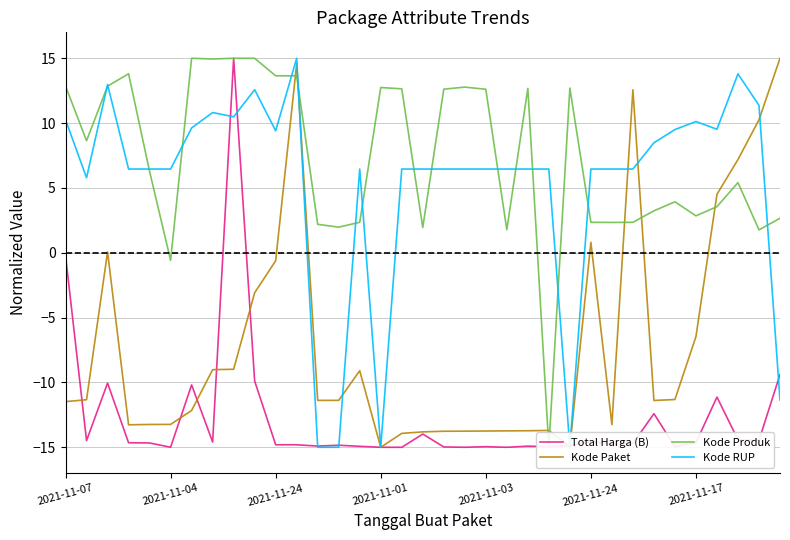

Reading left to right, transcribe all the data shown in this chart.

Total Harga (B): -0.2	-14.5	-10.0	-14.6	-14.7	-15.0	-10.2	-14.6	15.0	-9.9	-14.8	-14.8	-14.9	-14.8	-14.9	-15.0	-15.0	-14.0	-15.0	-15.0	-15.0	-15.0	-14.9	-14.9	-14.9	-14.5	-14.8	-14.7	-12.4	-15.0	-14.6	-11.1	-14.4	-14.5	-9.4
Kode Paket: -11.5	-11.3	0.1	-13.3	-13.2	-13.2	-12.2	-9.0	-9.0	-3.1	-0.6	14.6	-11.4	-11.4	-9.1	-15.0	-13.9	-13.8	-13.8	-13.8	-13.7	-13.7	-13.7	-13.7	-15.0	0.8	-13.2	12.6	-11.4	-11.3	-6.5	4.5	7.2	10.3	15.0
Kode Produk: 12.9	8.6	12.9	13.8	6.3	-0.6	15.0	14.9	15.0	15.0	13.6	13.6	2.2	2.0	2.4	12.7	12.6	2.0	12.6	12.8	12.6	1.8	12.7	-15.0	12.7	2.4	2.3	2.4	3.2	3.9	2.8	3.6	5.4	1.8	2.7
Kode RUP: 10.3	5.8	13.0	6.5	6.5	6.5	9.6	10.8	10.5	12.6	9.4	15.0	-15.0	-15.0	6.5	-15.0	6.5	6.5	6.5	6.5	6.5	6.5	6.5	6.5	-15.0	6.5	6.5	6.5	8.5	9.5	10.1	9.5	13.8	11.4	-11.4